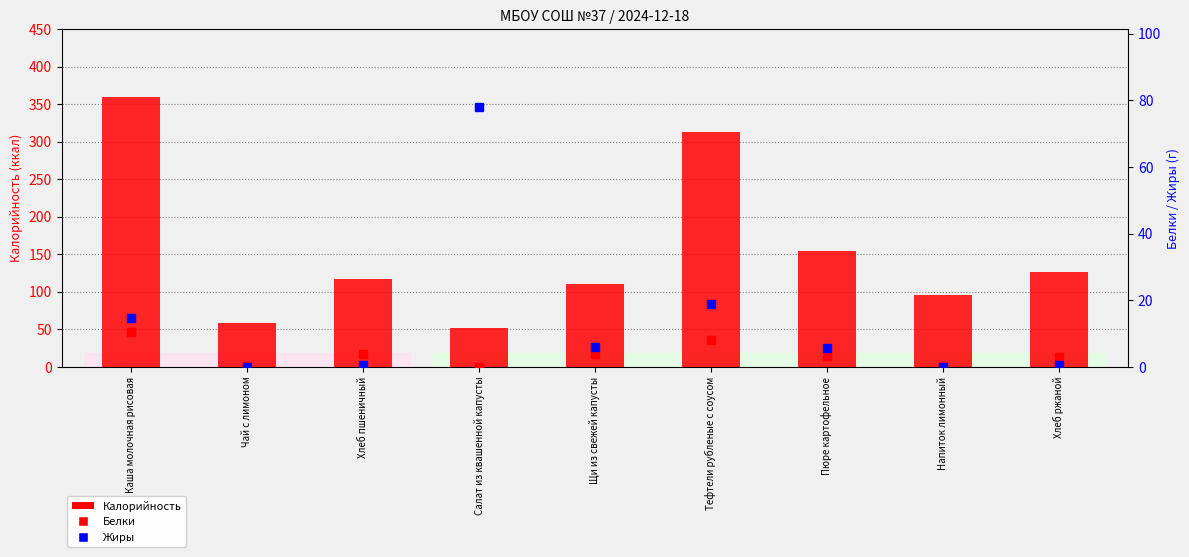

What is the label of the 6th bar from the left?

Тефтели рубленые с соусом